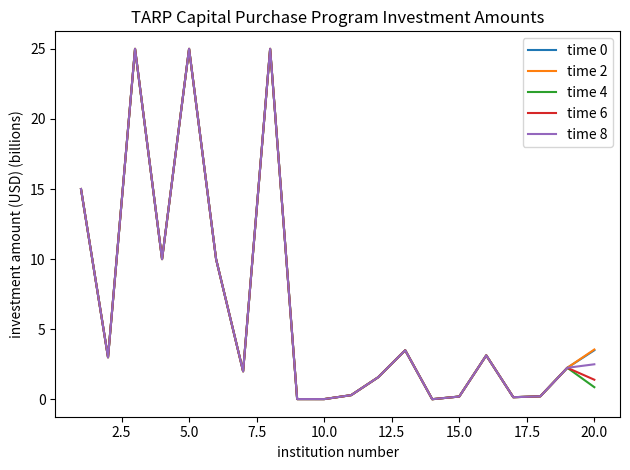

What is the greatest value displayed?

25.0